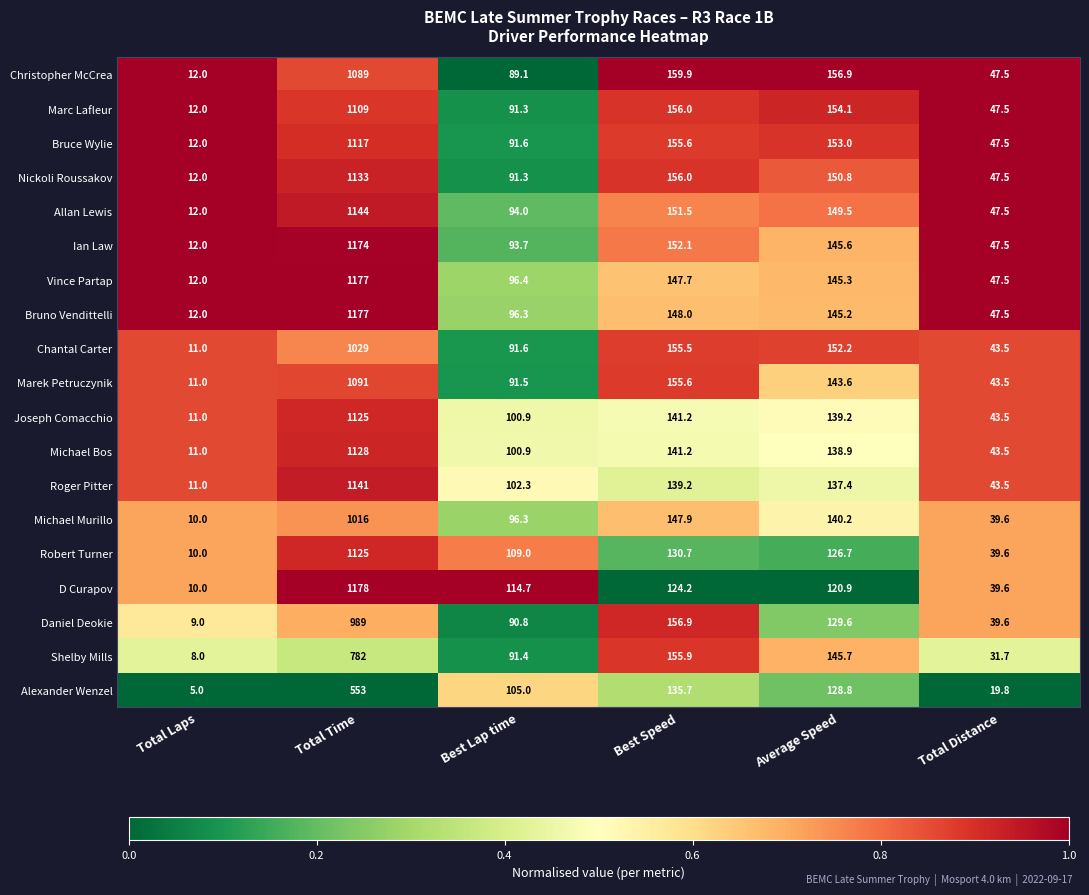

True or false: Allan Lewis has a value of 12.0 at Total Laps.

True